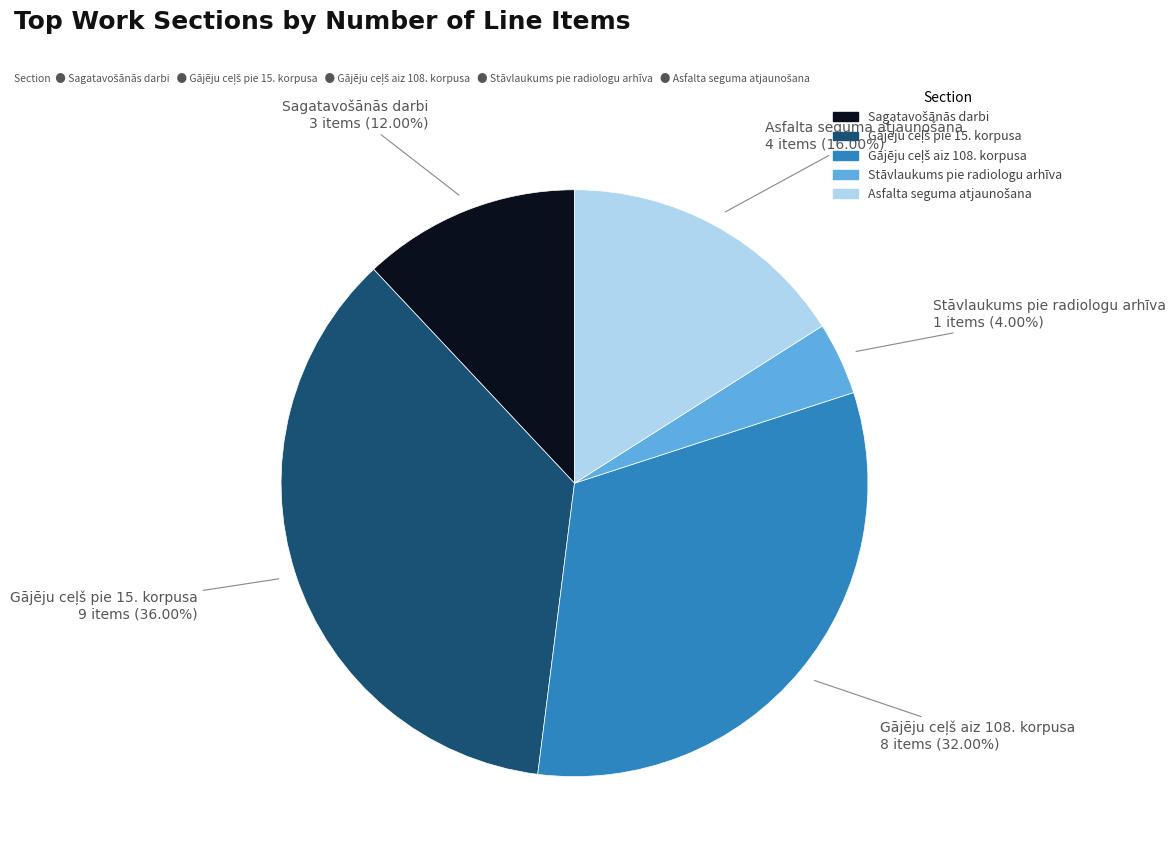

The Stāvlaukums pie radiologu arhīva slice represents 15% of the pie. True or false?

False